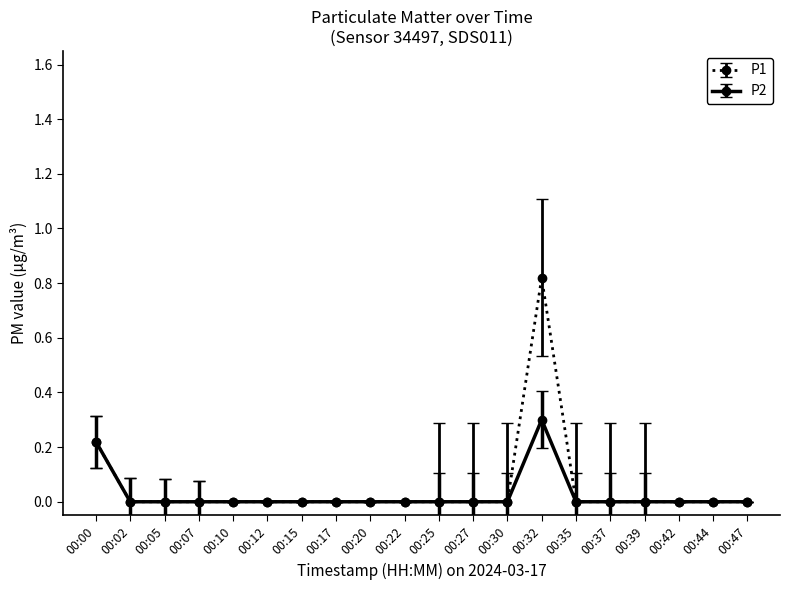

List the series in order of their peak value, highest first.

P1, P2